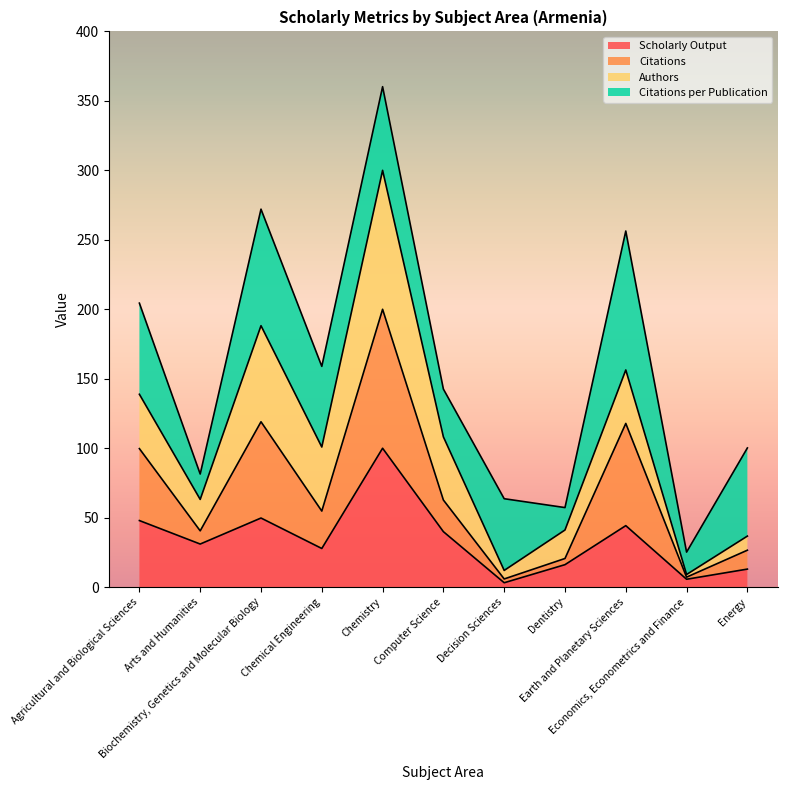

What is the maximum value for Scholarly Output?

100.0